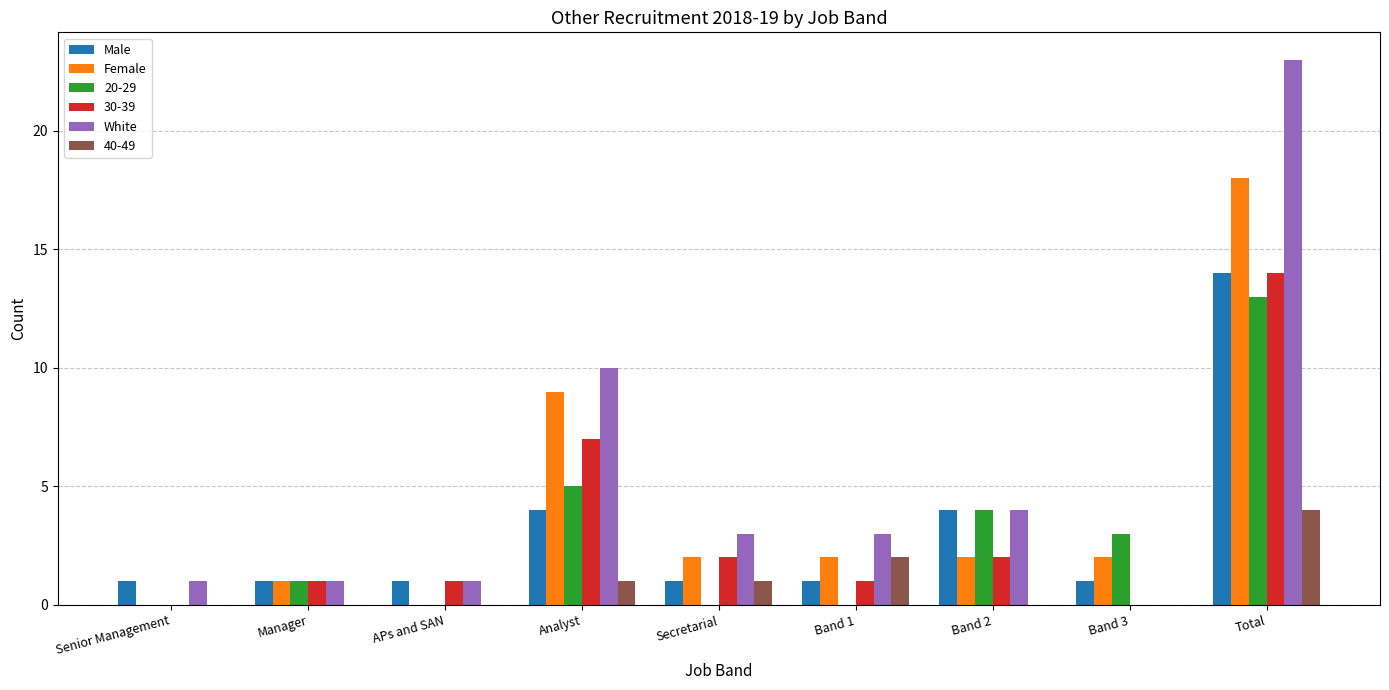

At which label does Male reach its peak?

Total